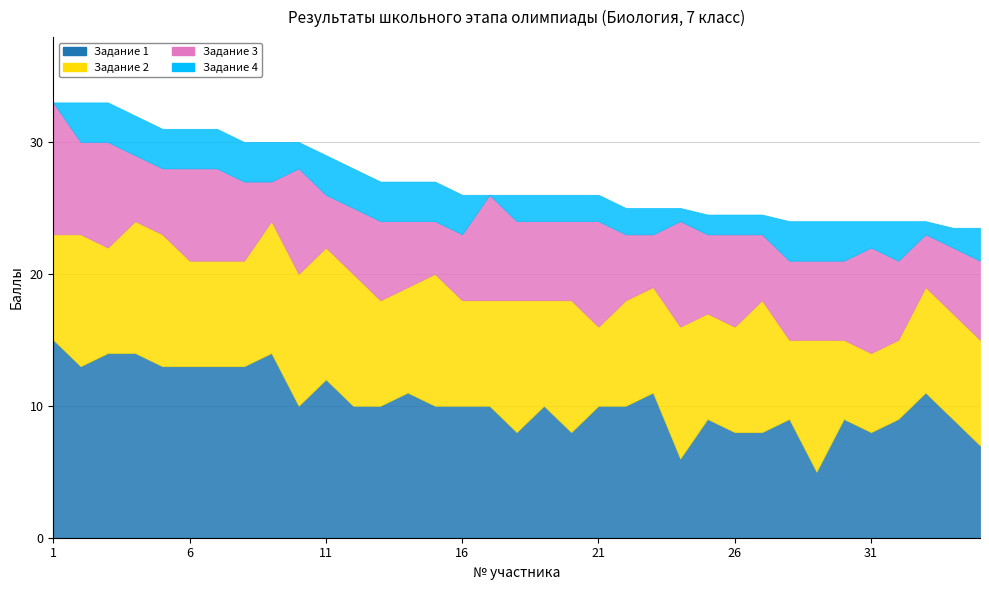

Does the chart display data point markers on the line(s)?

No